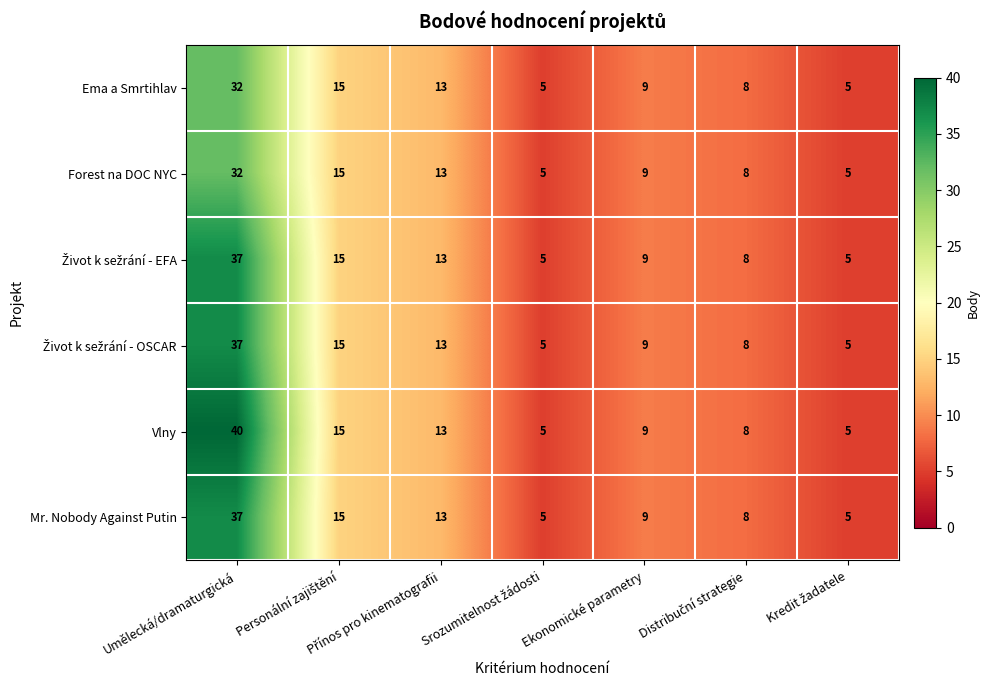

Where does the Ema a Smrtihlav series first go above 9?

Umělecká/dramaturgická